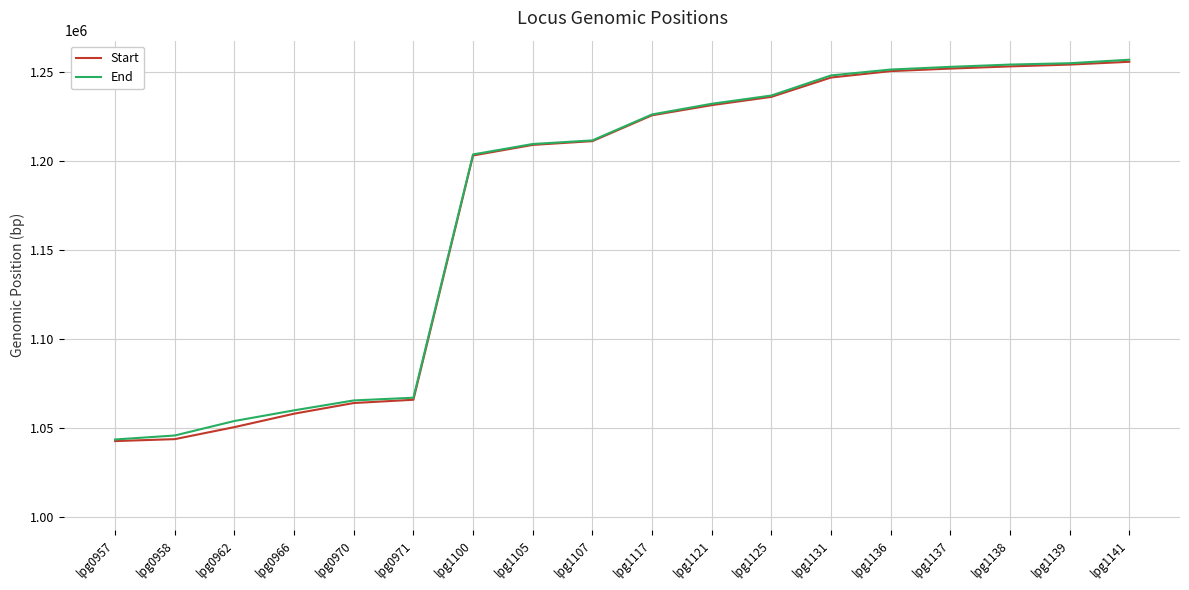

What is the minimum value for Start?

1042687